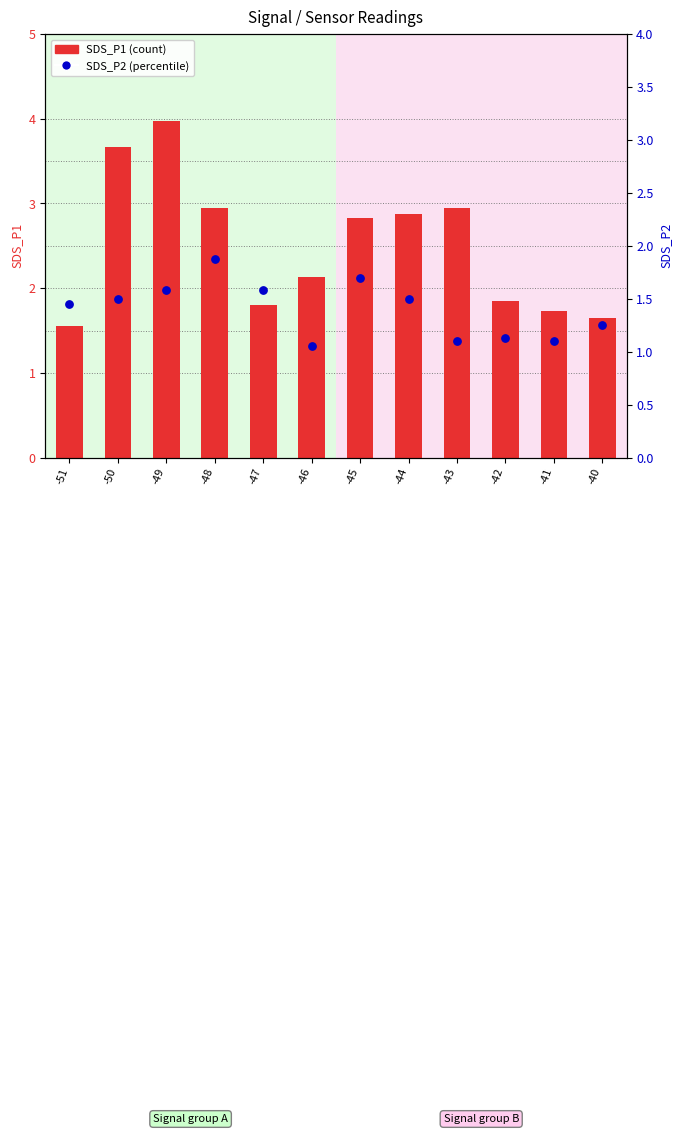

Which series has the largest total across all categories?

SDS_P1